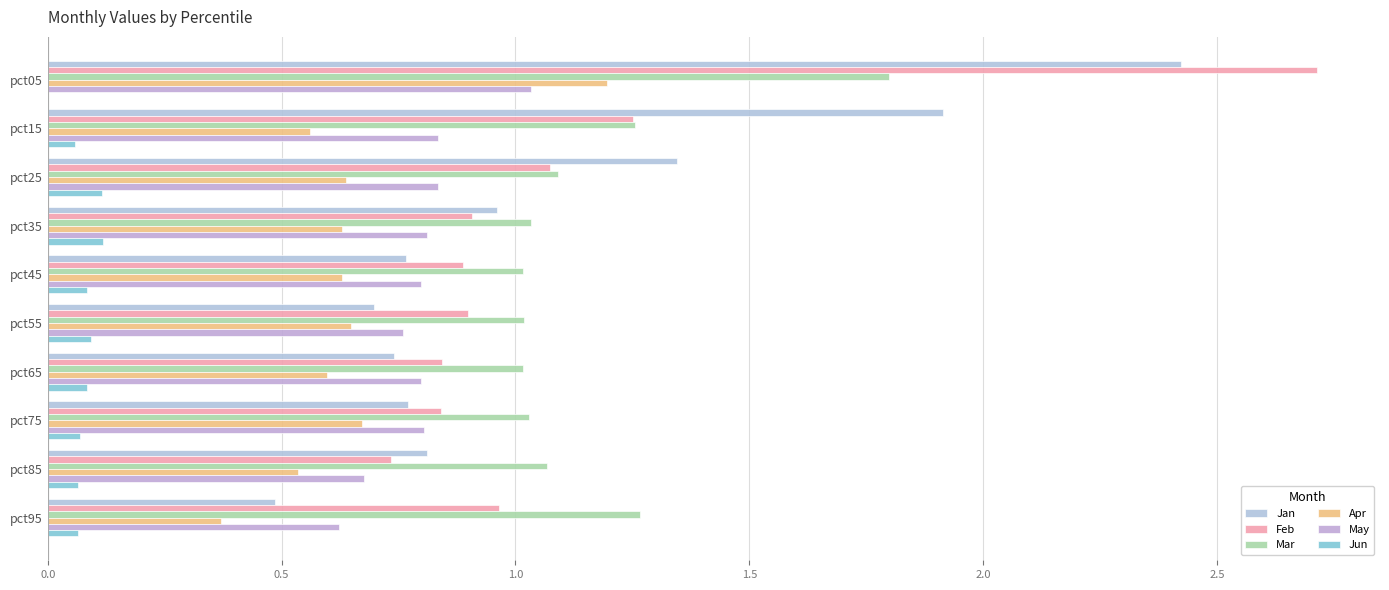

How many categories are shown in the chart?

10